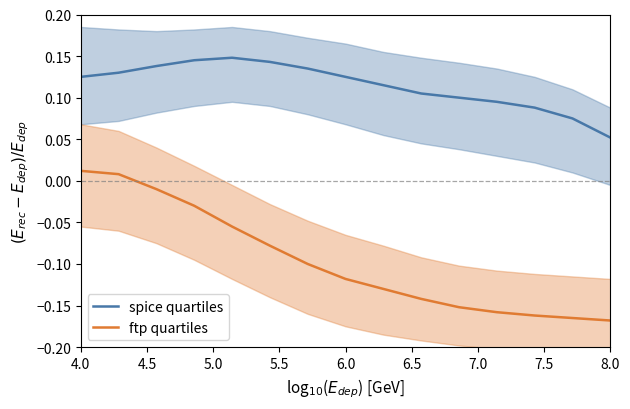

Where is spice quartiles nearest to the value 0?

8.0